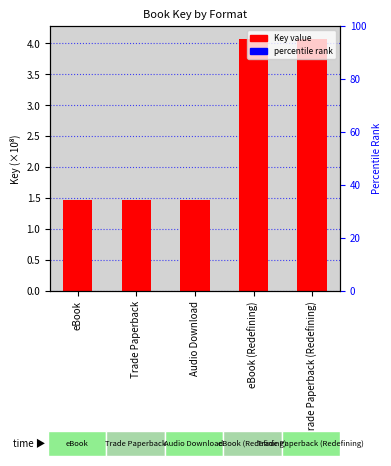

List the labels in order of value, largest first.

eBook (Redefining), Trade Paperback (Redefining), eBook, Trade Paperback, Audio Download